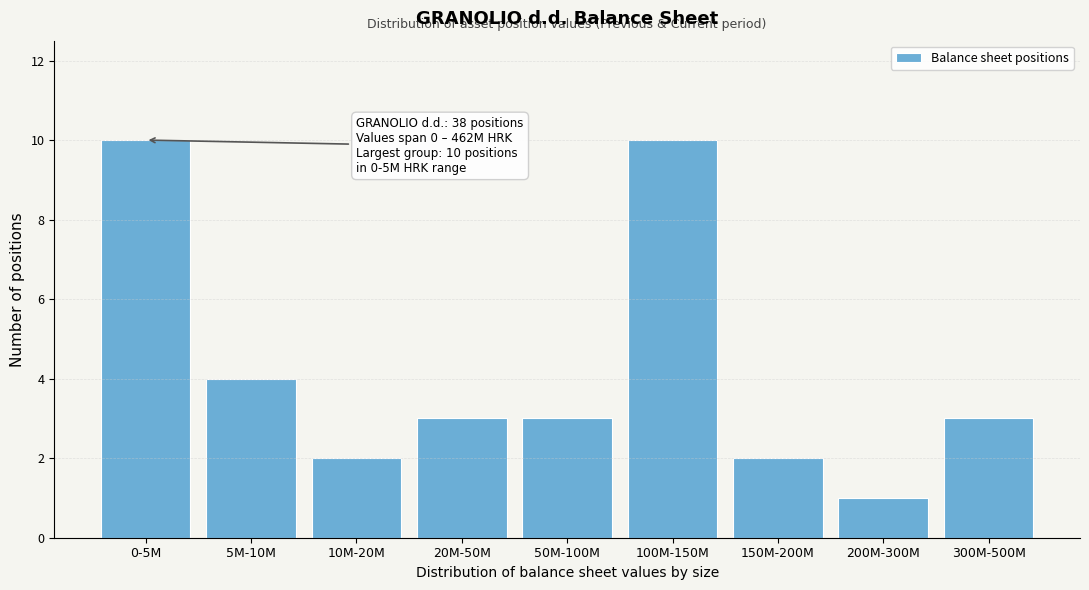

Reading right to left, transcribe all the data shown in this chart.

3	1	2	10	3	3	2	4	10